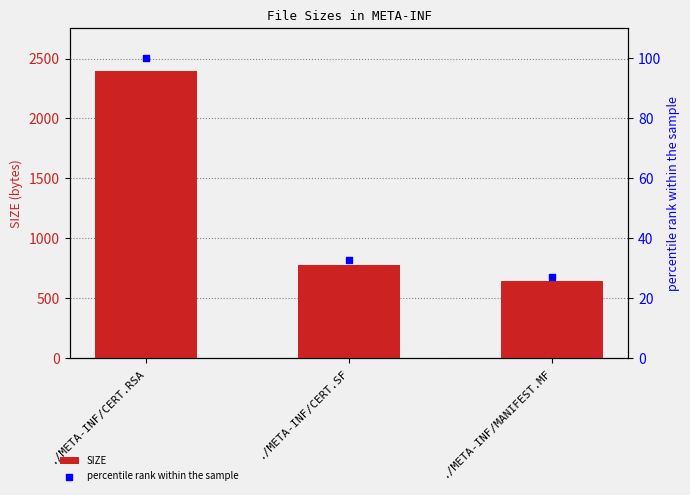

Is the value of percentile rank within the sample at ./META-INF/CERT.RSA greater than the value of SIZE at ./META-INF/CERT.RSA?

No